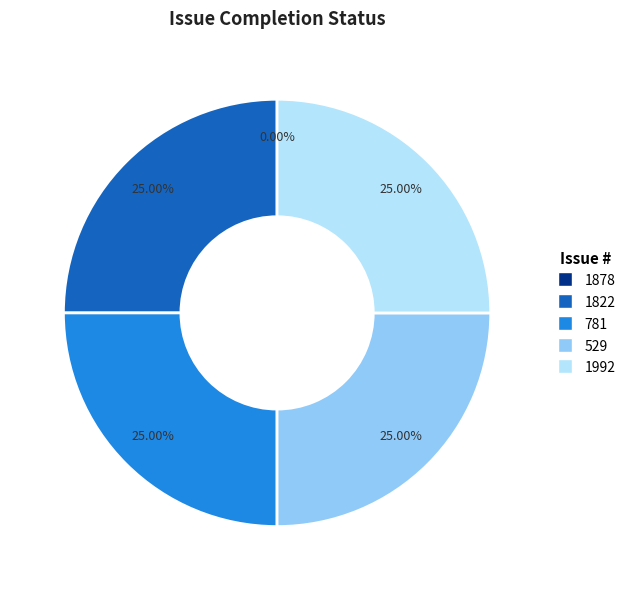

How much of the chart is everything except 1822?

75.0%